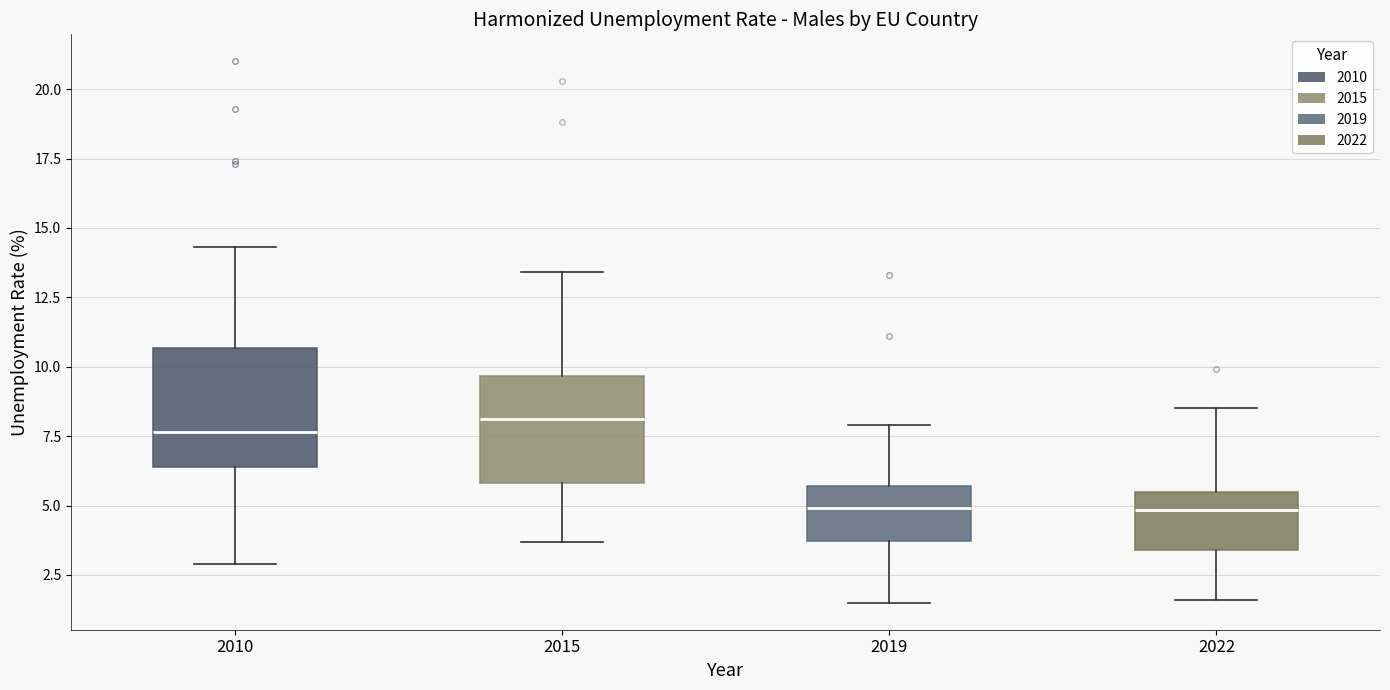

Reading left to right, transcribe this box plot: for each box, give where its median line is, the range the box spans, and where its two whiskers end, as read against the y-axis. The values are not printed on the chart, so give them approximately, as read against the axis.

2010: median 7.5, box 6.5 to 10.5, whiskers 3.0 to 14.5
2015: median 8.0, box 6.0 to 9.5, whiskers 3.5 to 13.5
2019: median 5.0, box 3.5 to 5.5, whiskers 1.5 to 8.0
2022: median 5.0, box 3.5 to 5.5, whiskers 1.5 to 8.5